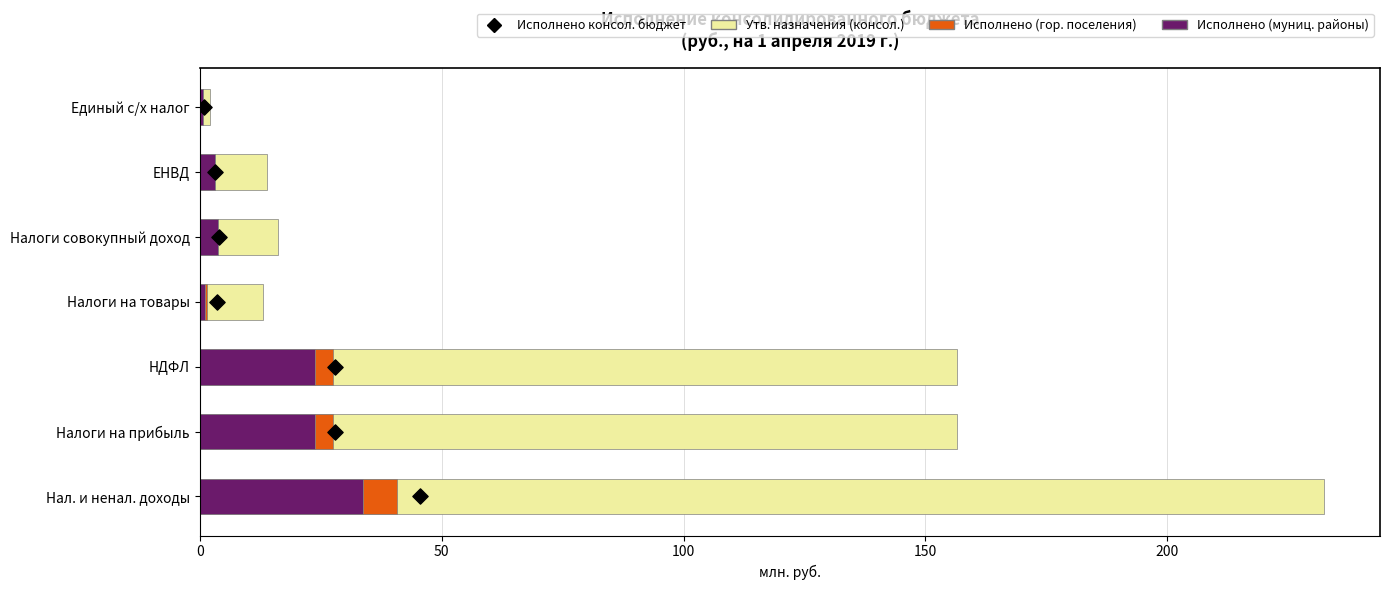

Which series has the widest spread of Y values?

Утв. назначения (консол.)